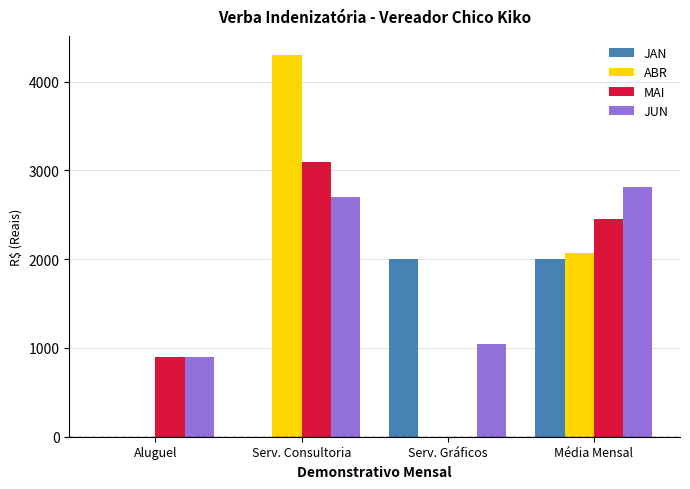

What is the sum of all JAN values?

3997.0